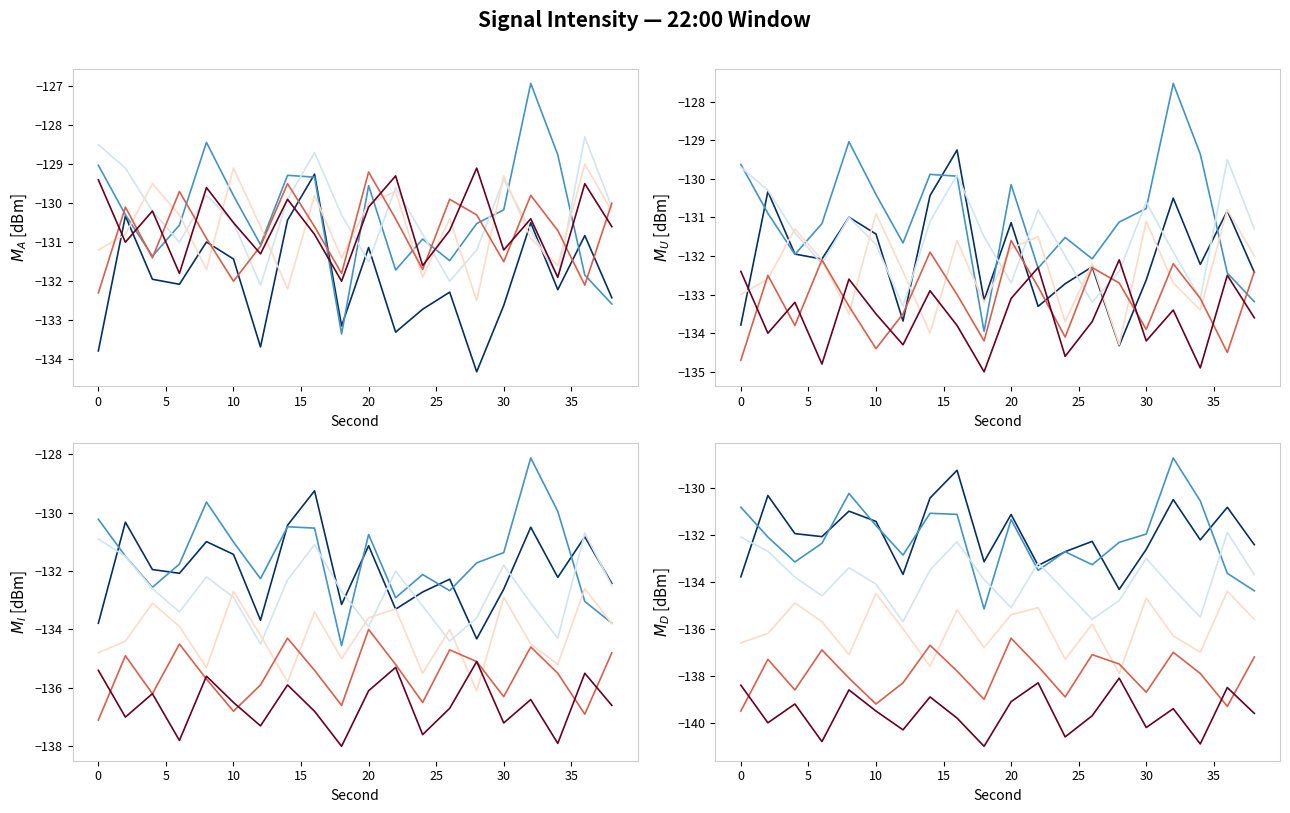

Rank the series by their maximum value, from lowest to highest.

minute_5, minute_4, minute_3, minute_2, minute_0, minute_1